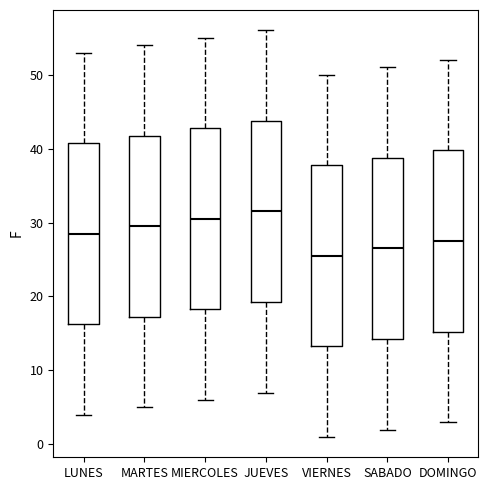

Where is the lower edge of the box for SABADO on the y-axis? The values are not printed on the chart, so give them approximately, as read against the axis.

14